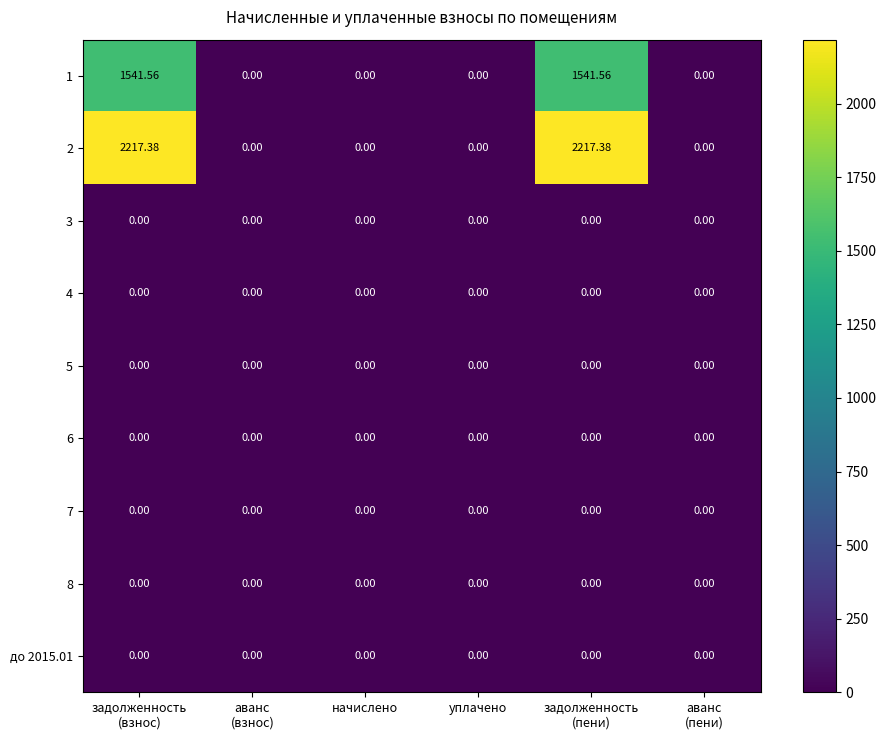

Count the number of data series in this chart.

9